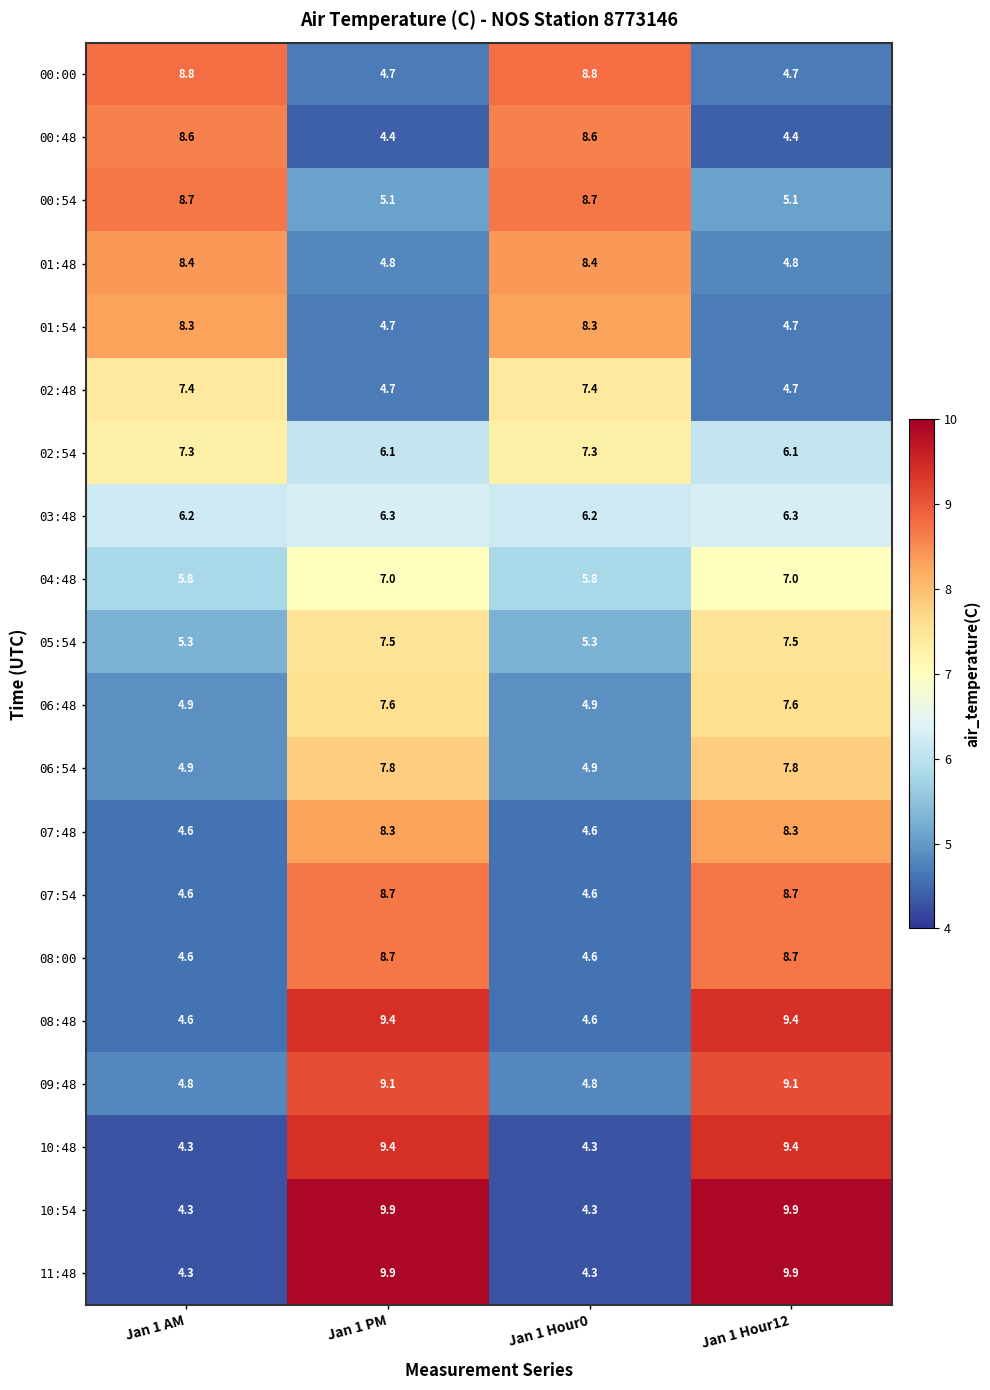

Count the number of data series in this chart.

20